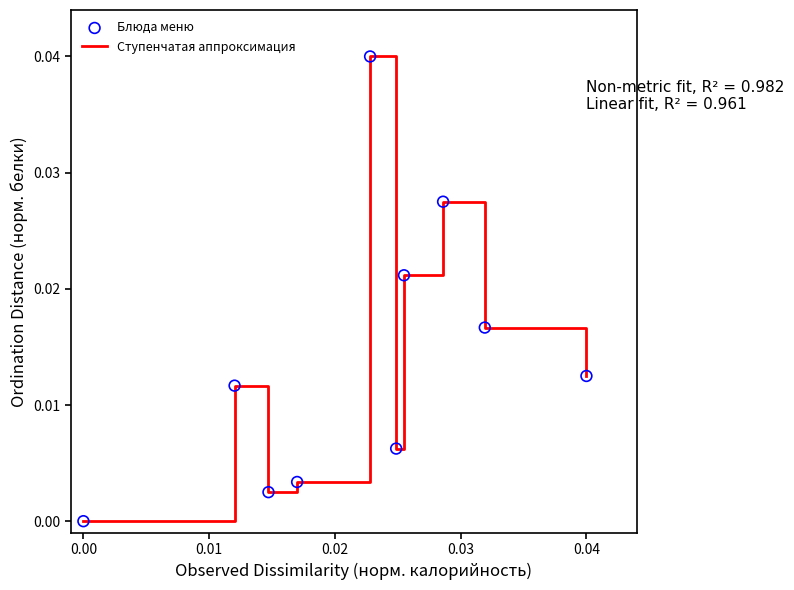

Is this an area chart (filled region under the line)?

No